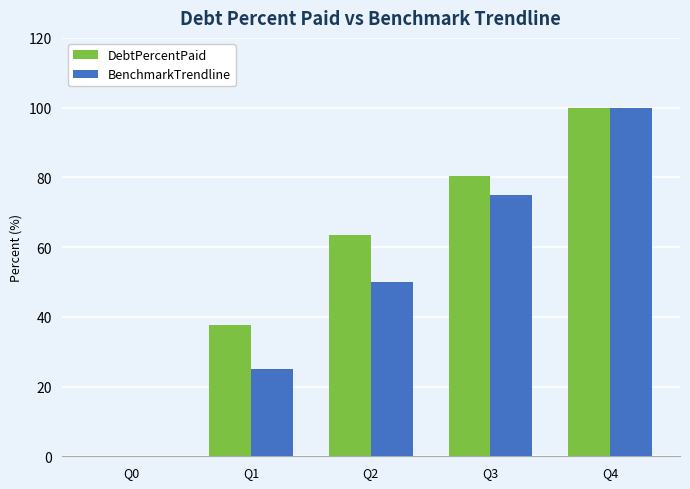

At which category is the sum across all series the highest?

Q4